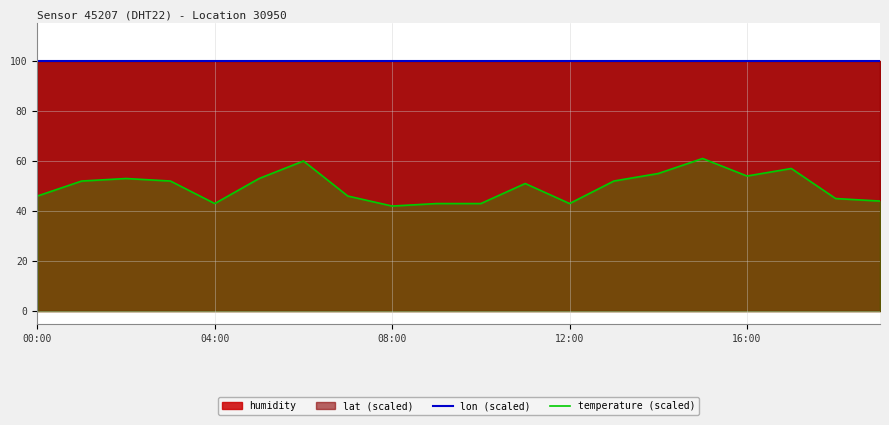

Which series has the largest total across all categories?

lon (scaled)